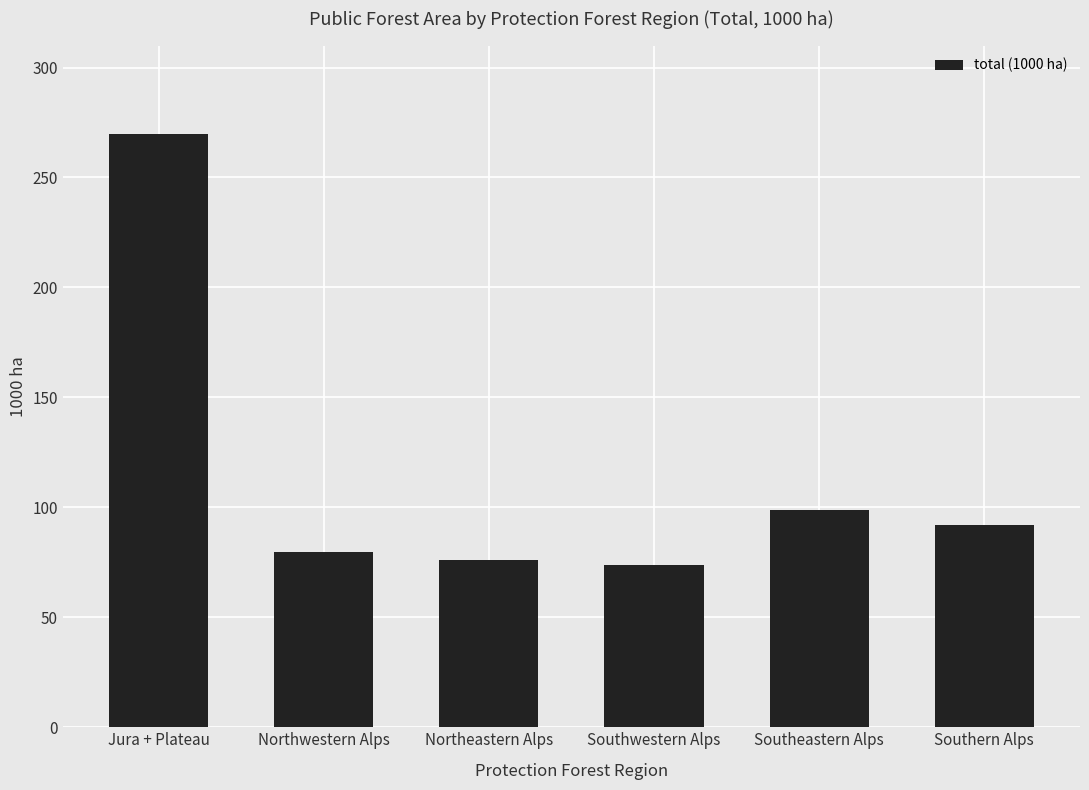

Is it true that the value at Southeastern Alps is 99.0?

True